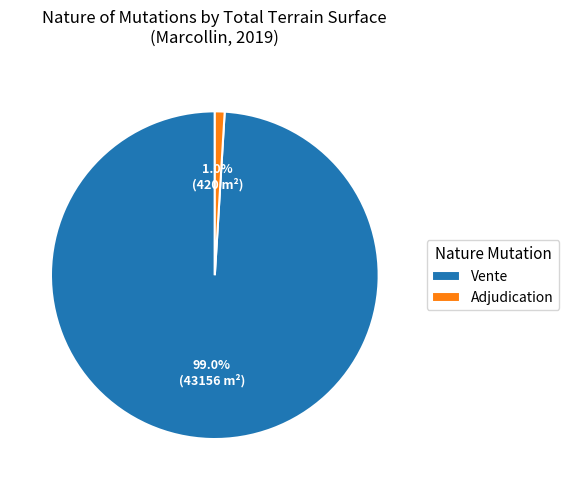

Is Adjudication the majority of the pie?

No